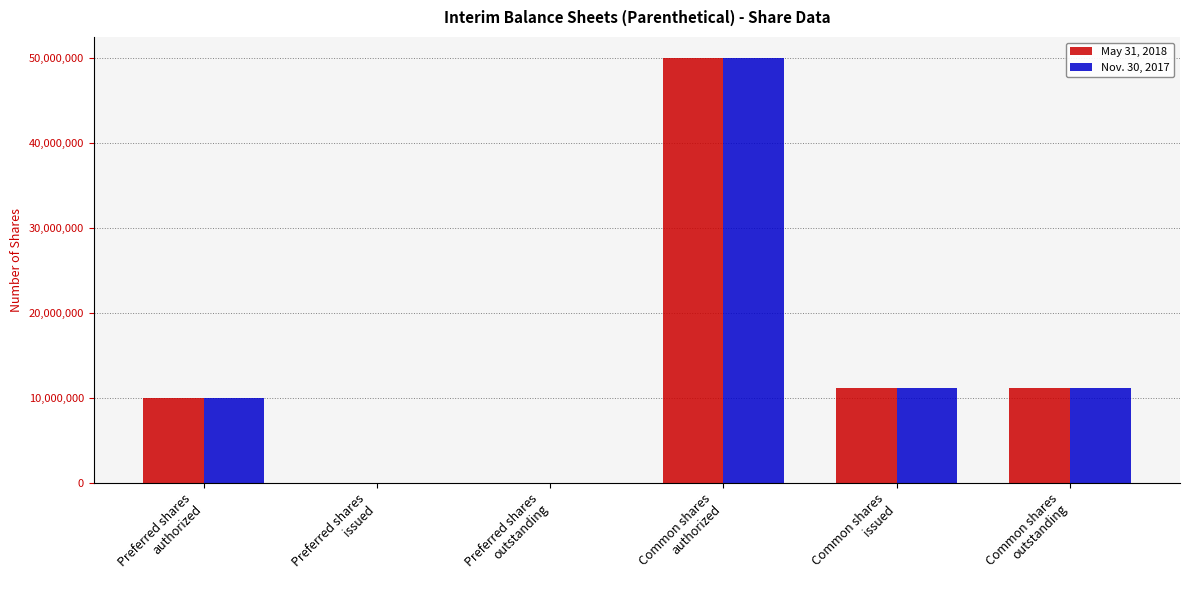

What are all the series names shown in the legend?

May 31, 2018, Nov. 30, 2017